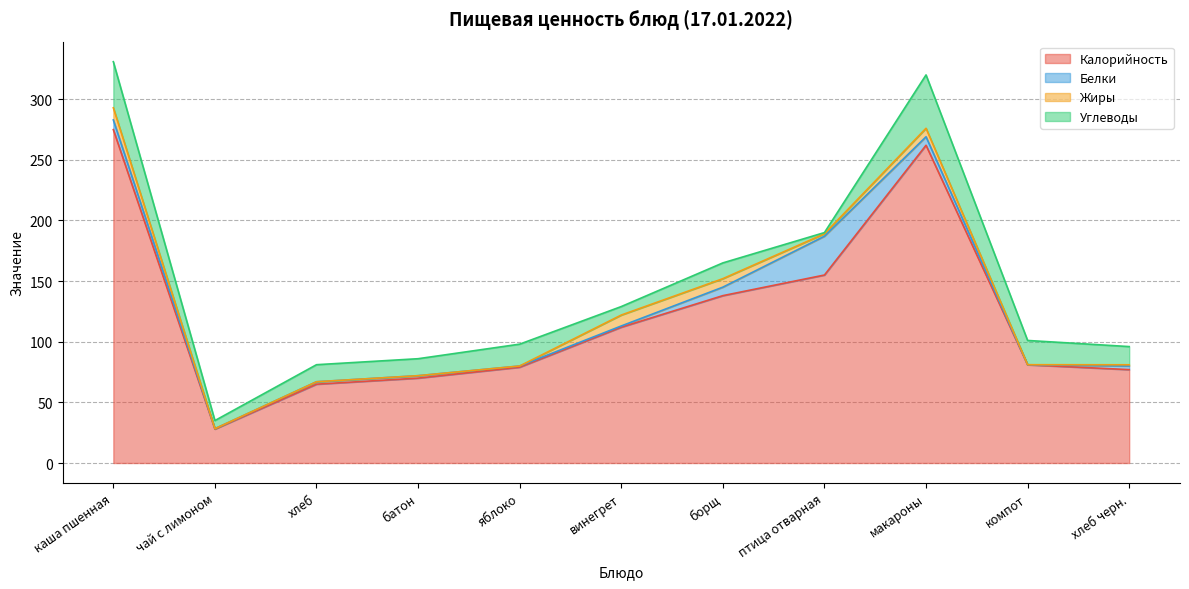

At how many categories does at least one series exceed 240?

2